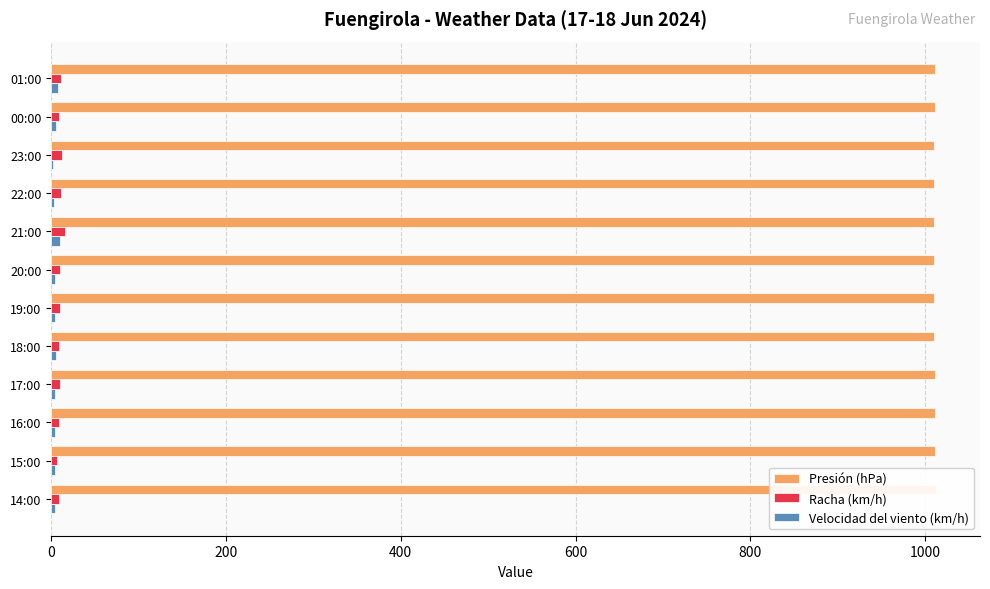

What is the maximum value shown in the chart?

1012.0